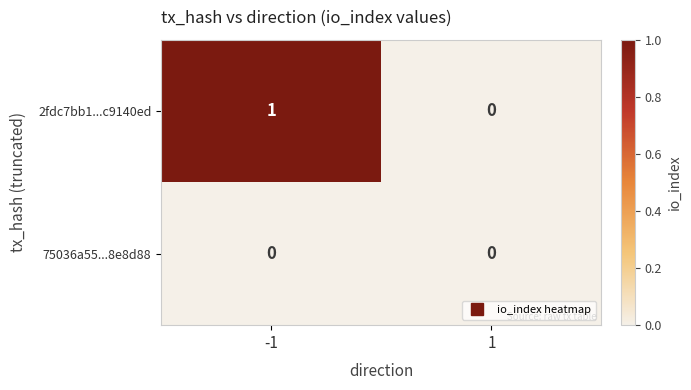

Which series has the largest total across all categories?

2fdc7bb1...c9140ed